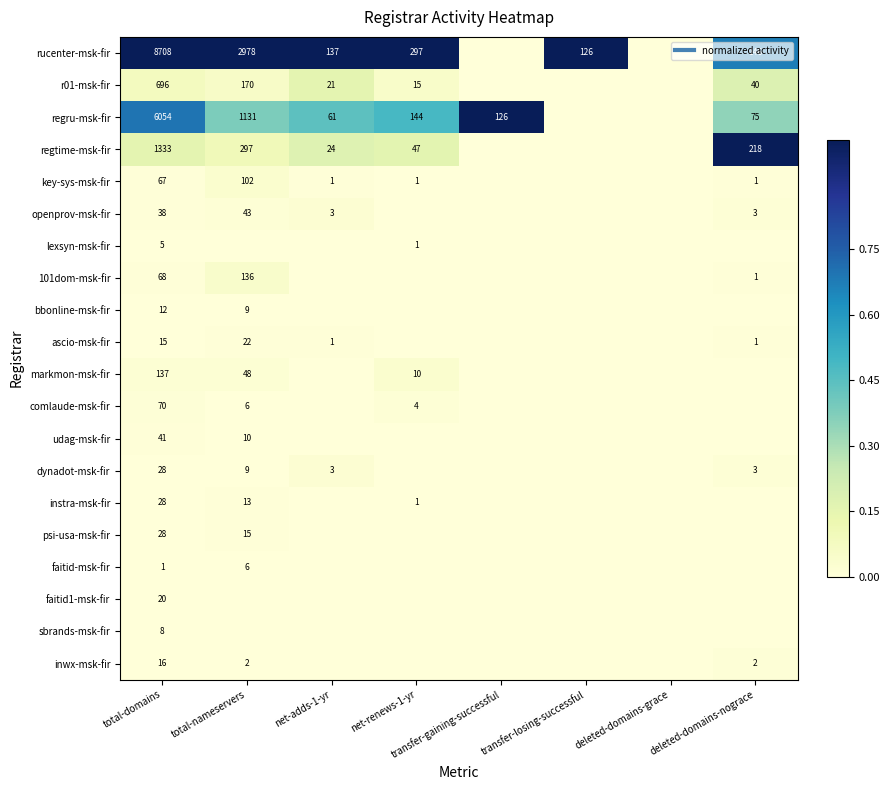

Which series has the widest spread of values?

rucenter-msk-fir